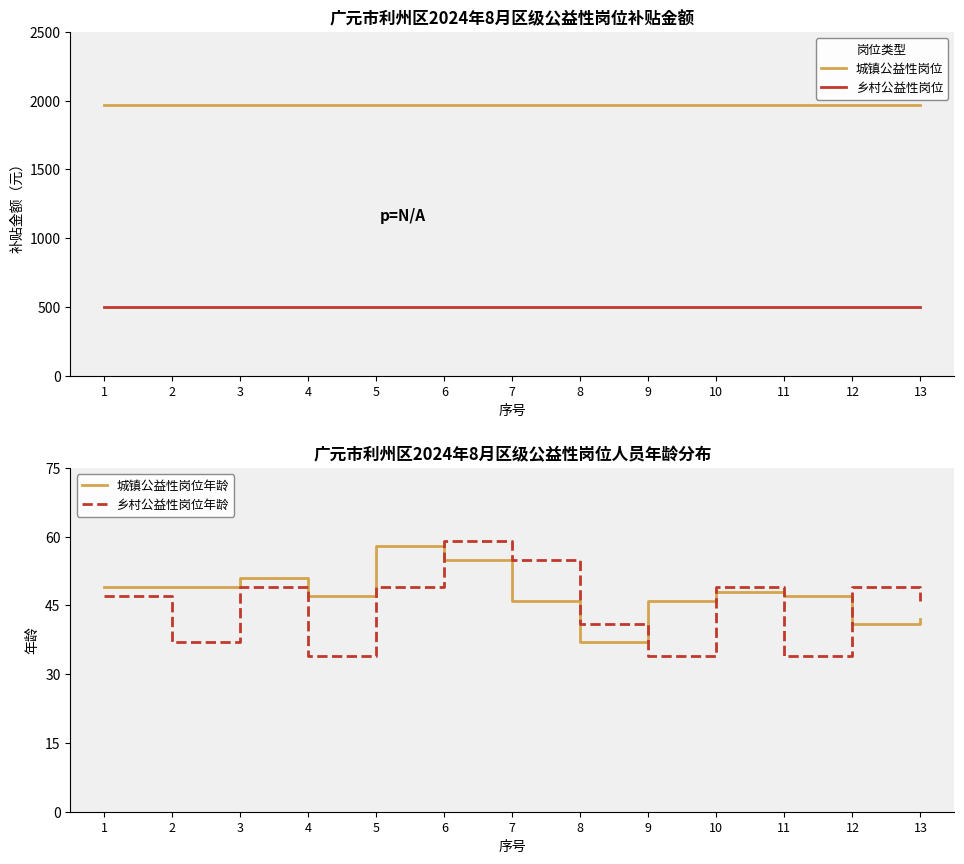

Which category has the lowest value in the 乡村公益性岗位 series?

1